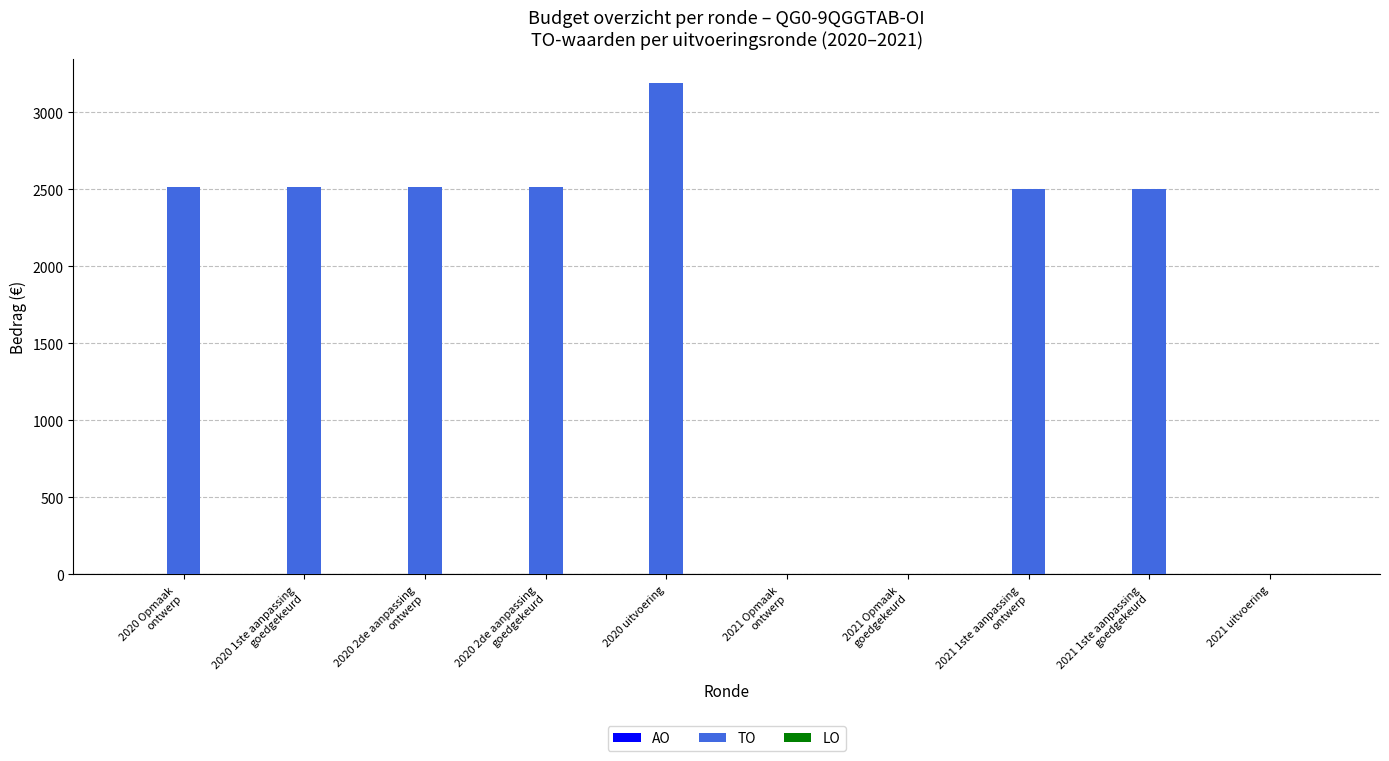

What is the sum of all values?

18249